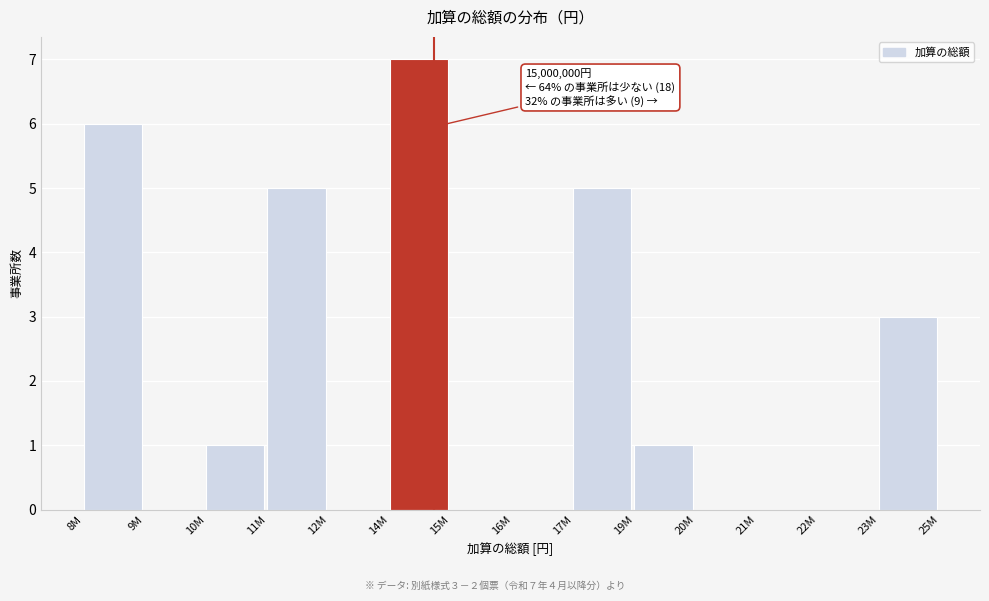

Reading left to right, extract all data points from this chart.

8M=6	9M=0	10M=1	11M=5	12M=0	14M=7	15M=0	16M=0	17M=5	19M=1	20M=0	21M=0	22M=0	23M=3